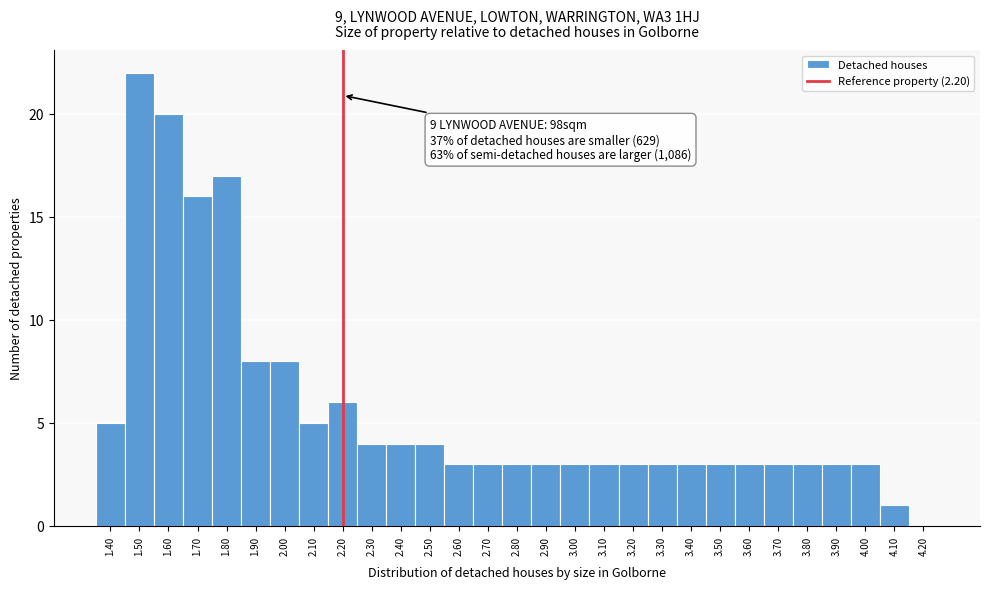

Which range on the x-axis has the tallest bar?

1.45 to 1.55